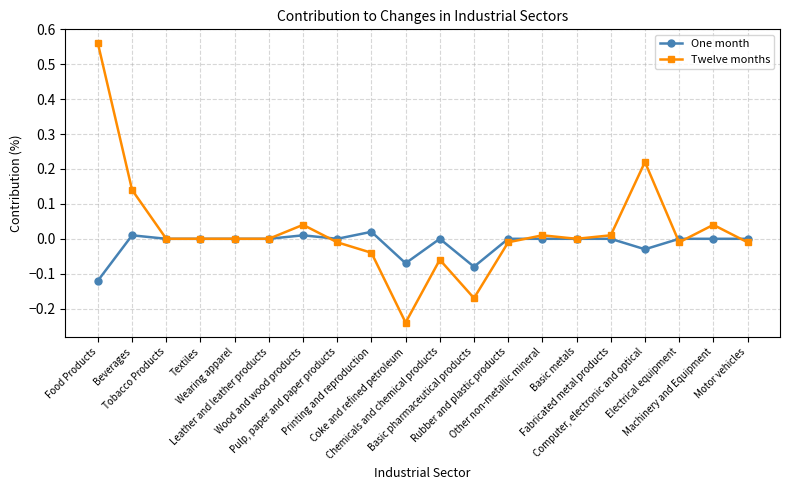

After their last crossing, which series has the higher values: Twelve months or One month?

One month